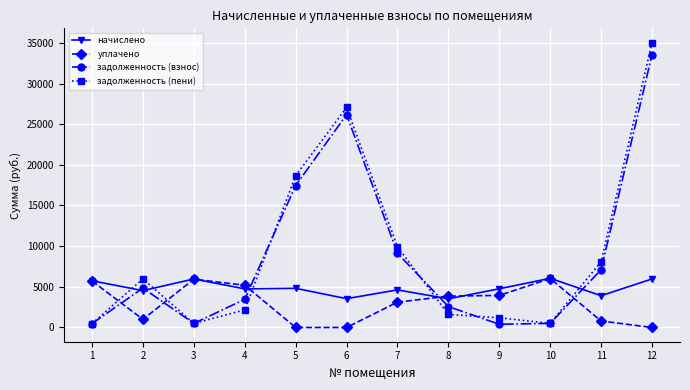

What are all the series names shown in the legend?

начислено, уплачено, задолженность (взнос), задолженность (пени)